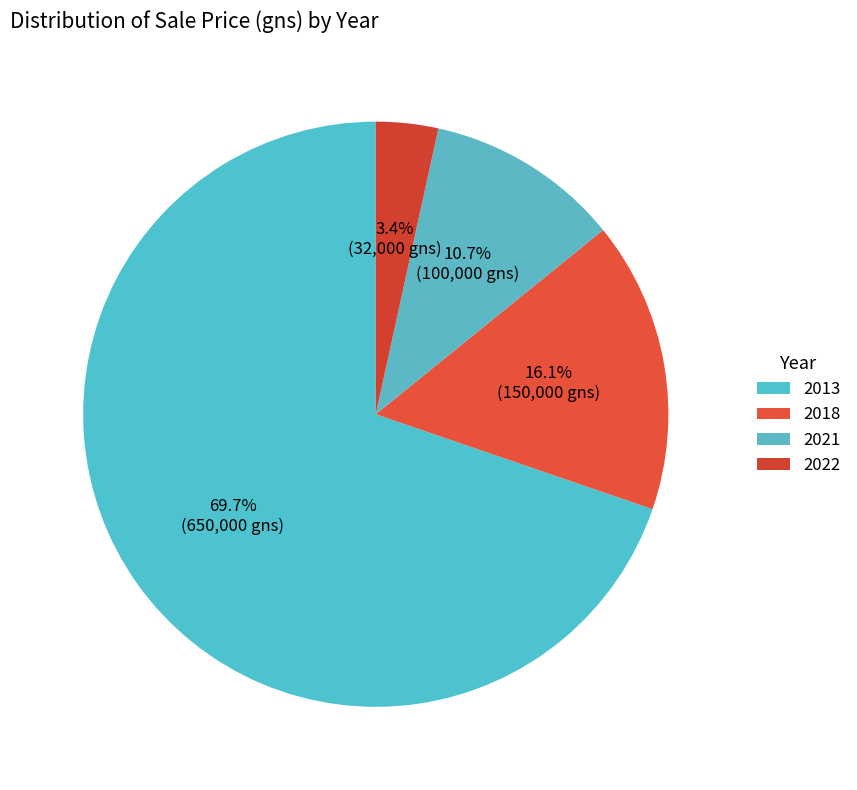

Which slice represents more than half of the pie?

2013